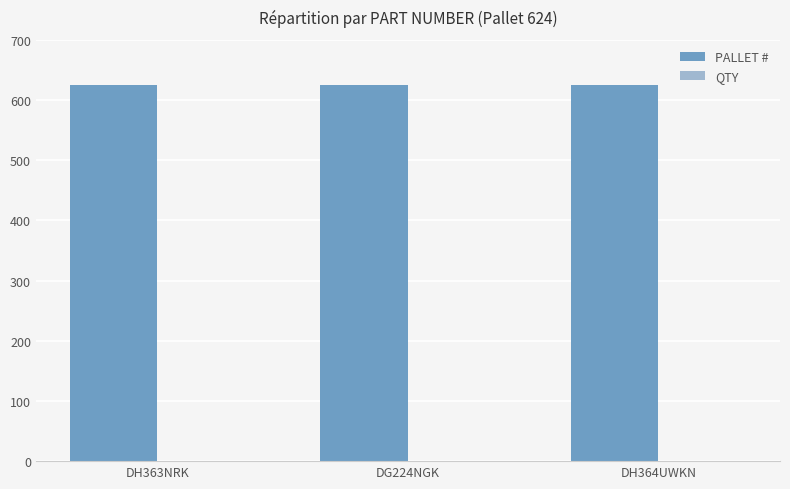

Is it true that PALLET # equals 862 at DH363NRK?

False